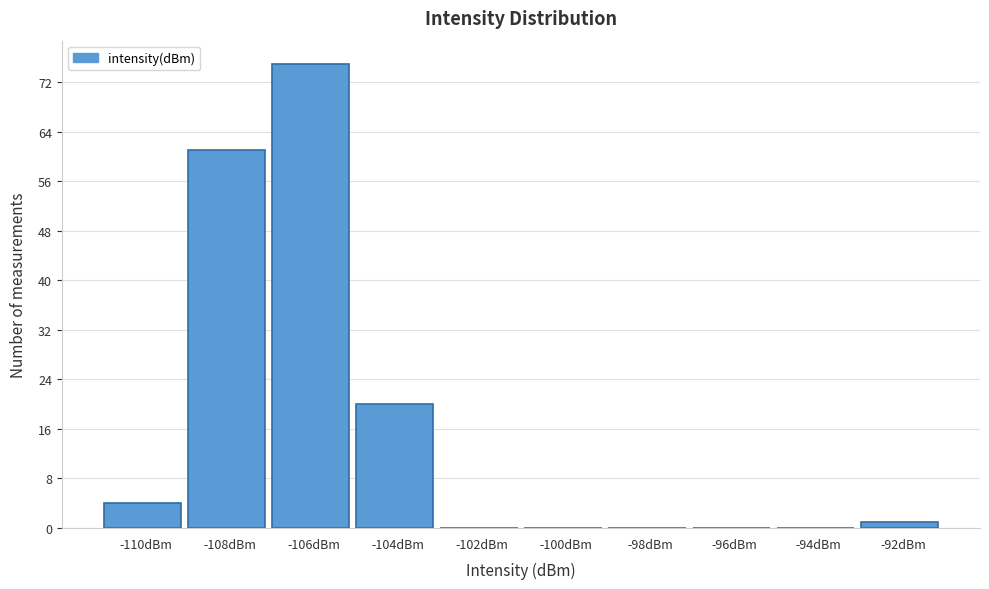

Reading left to right, list all the values displayed in this chart.

-110dBm=4	-108dBm=61	-106dBm=75	-104dBm=20	-102dBm=0	-100dBm=0	-98dBm=0	-96dBm=0	-94dBm=0	-92dBm=1